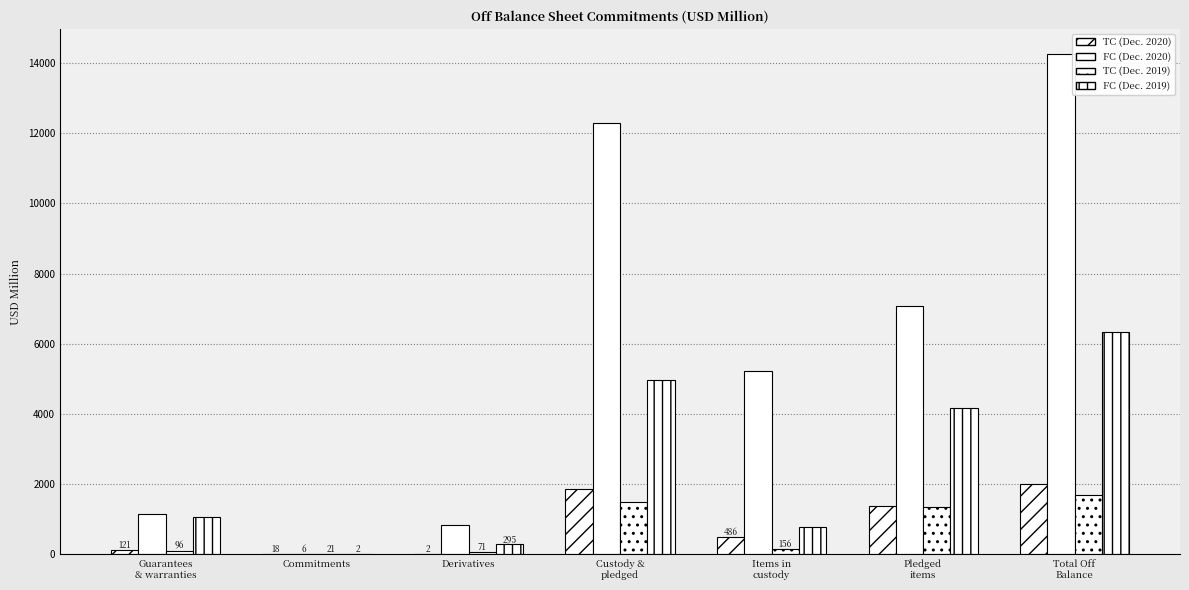

Does the chart contain stacked bars?

No